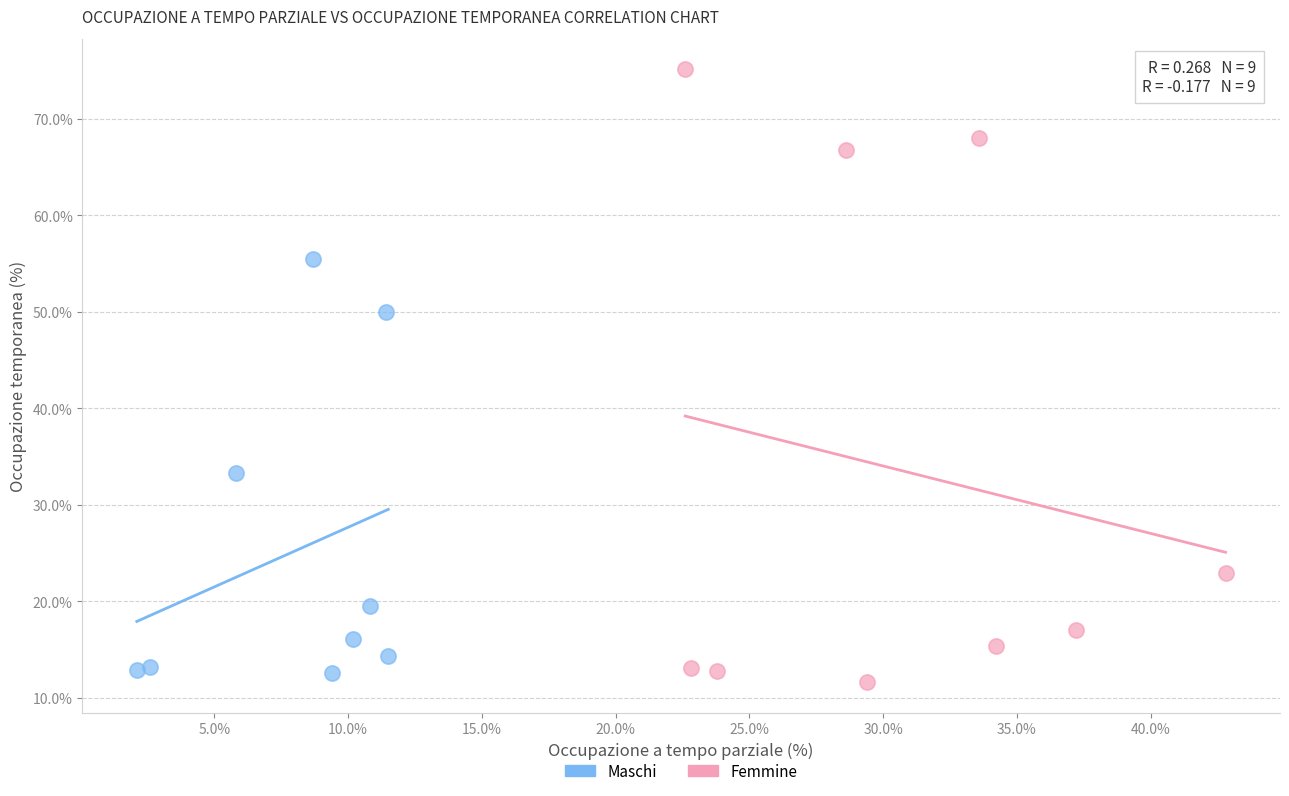

Which series has the largest Y range (max minus min)?

Femmine